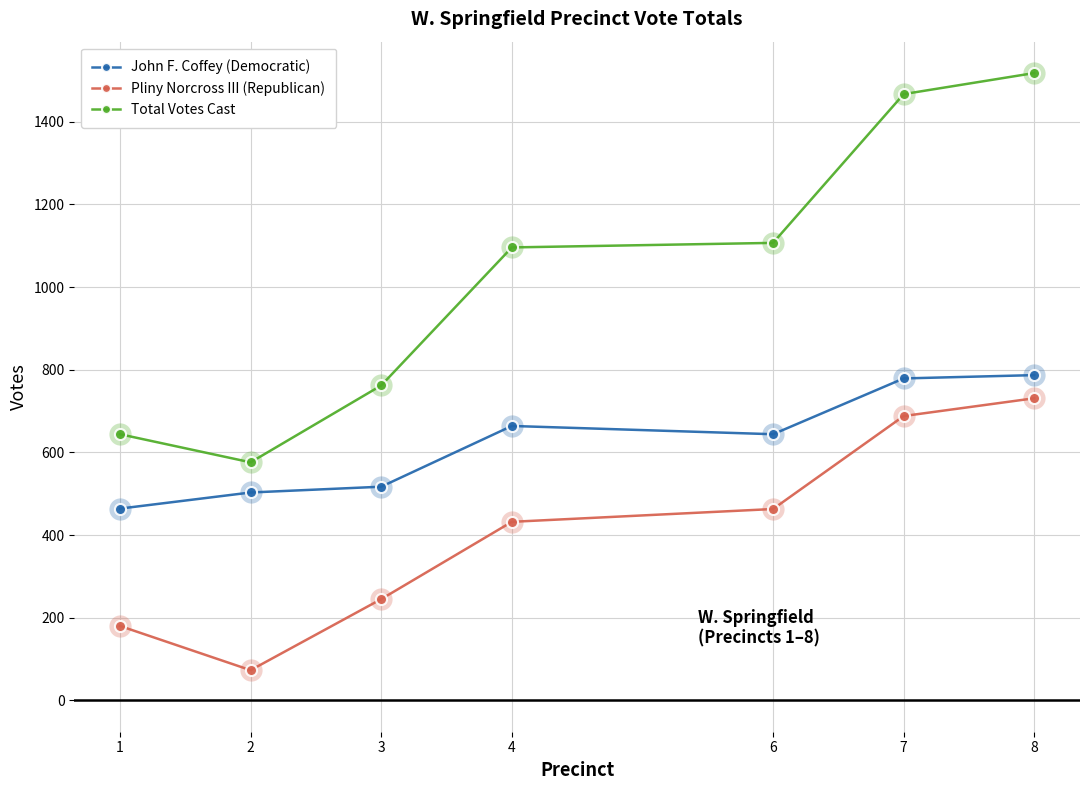

Which category has the highest value across all series?

8